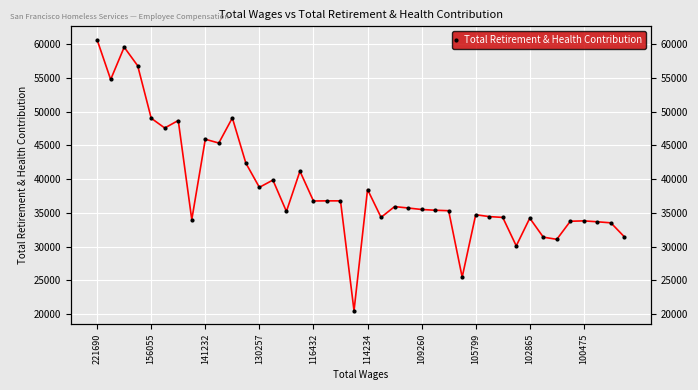

What is the sum of all values?

1552496